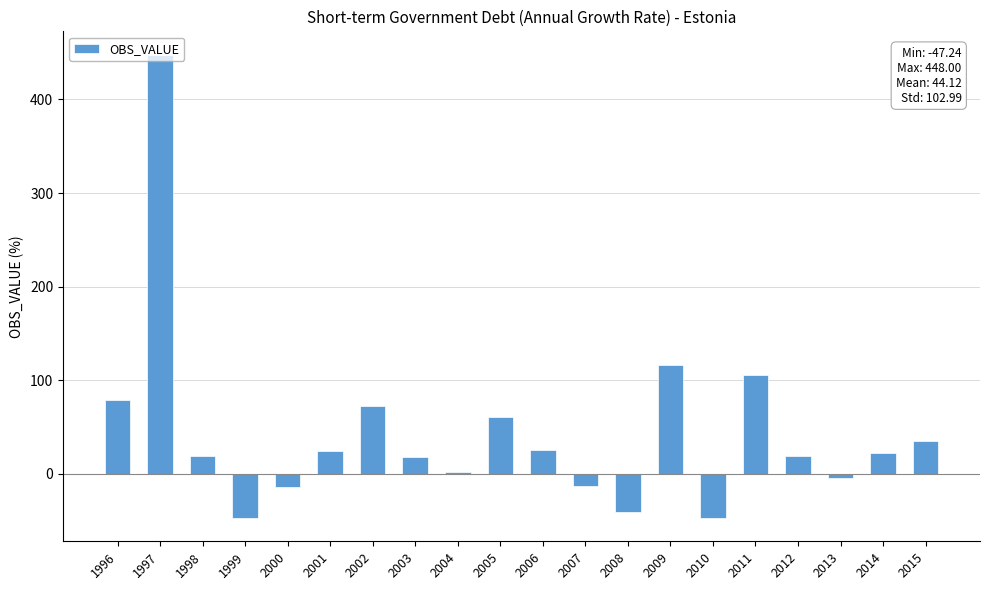

How many values exceed 21?

10